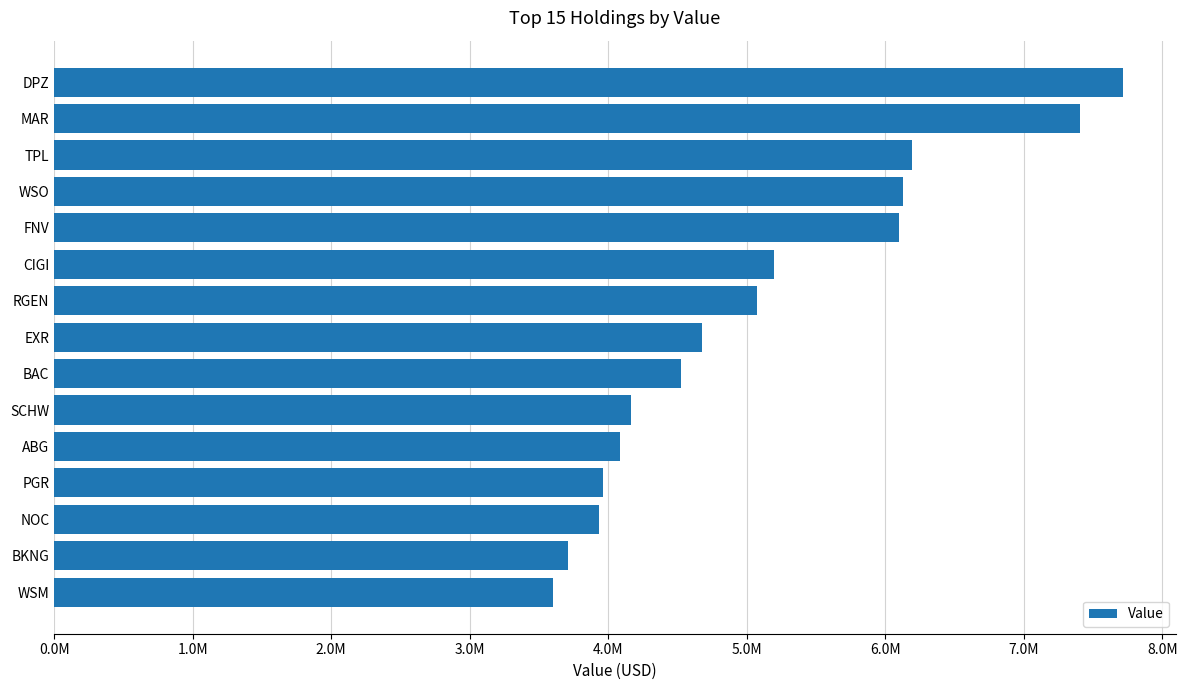

Are the bars horizontal?

Yes